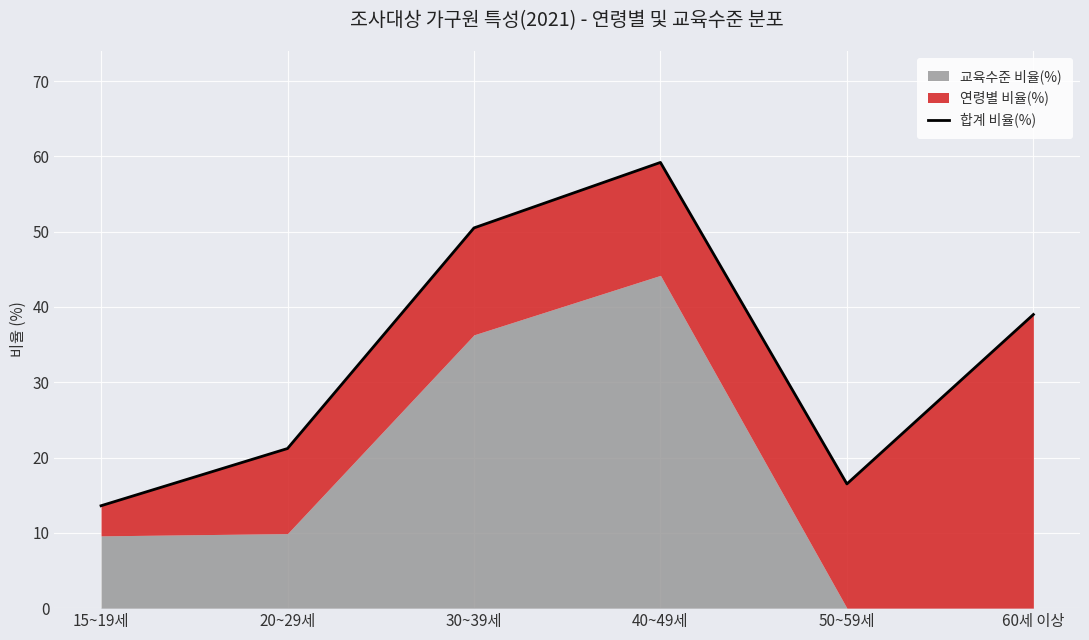

What is the ratio of the value at 15~19세 to the value at 30~39세?

0.3